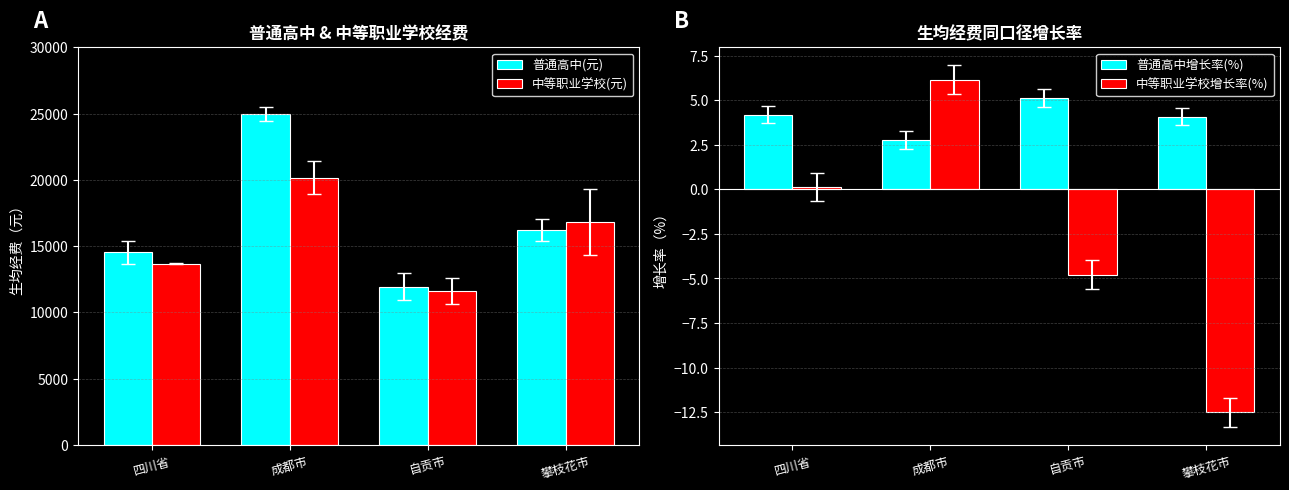

What is the label of the 3rd bar from the left?

自贡市